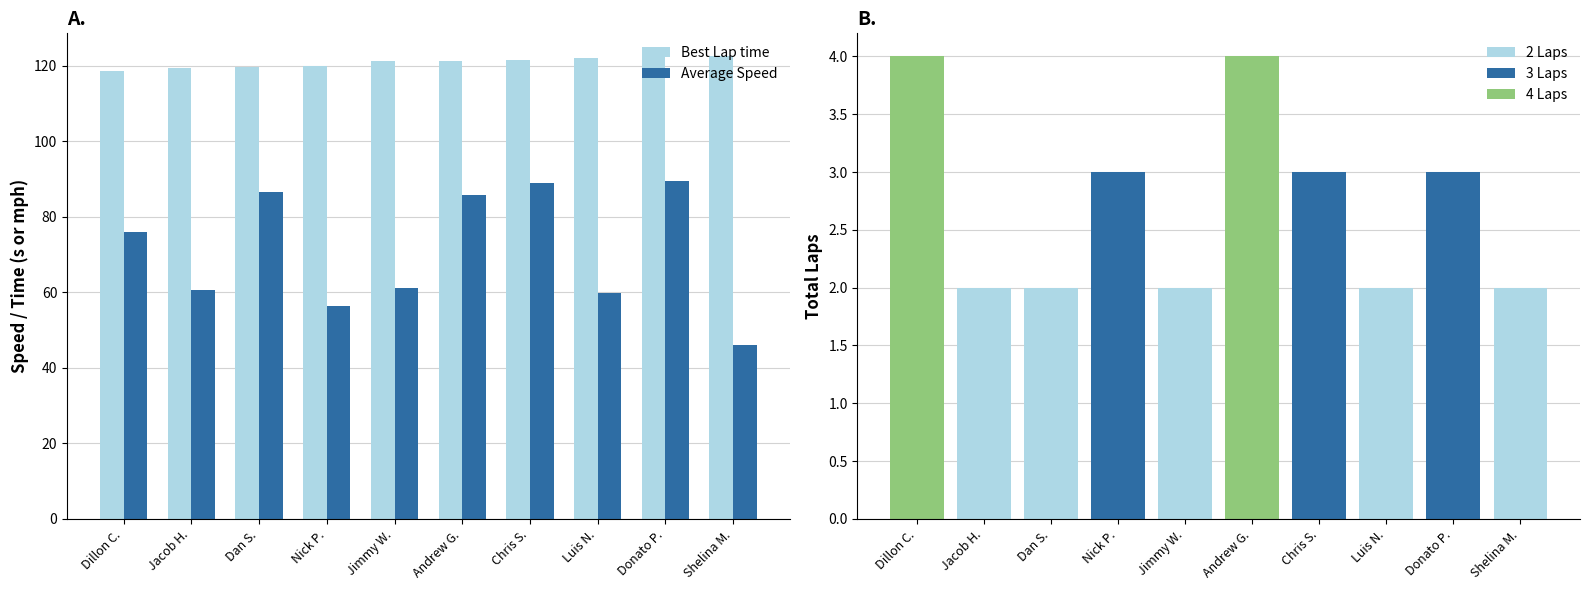

Rank the series at Dillon C. from highest to lowest value.

Best Lap time, Average Speed, Total Laps